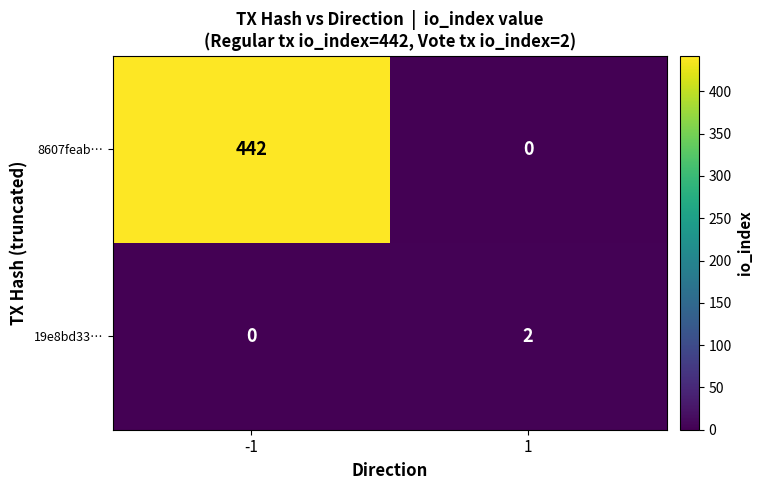

At which category is the sum across all series the highest?

-1